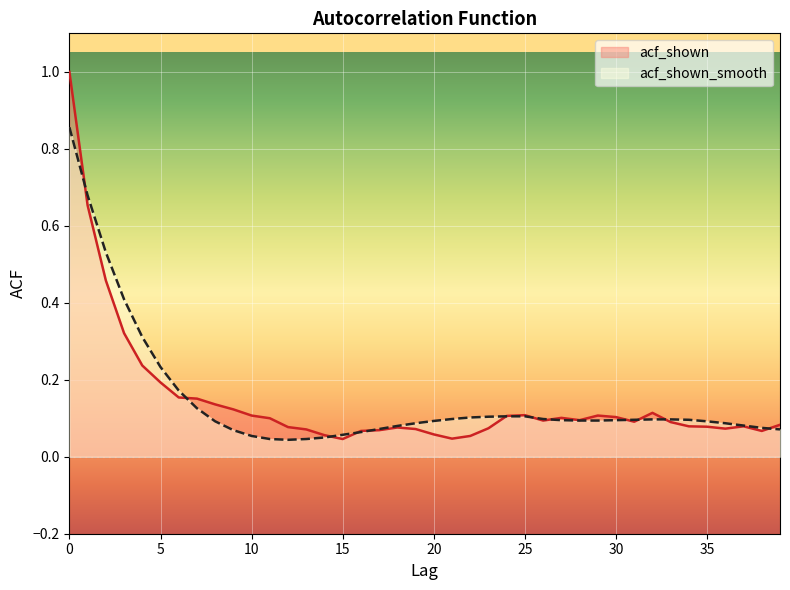

What is the difference between the second highest and second lowest values in the acf_shown_smooth series?

0.6